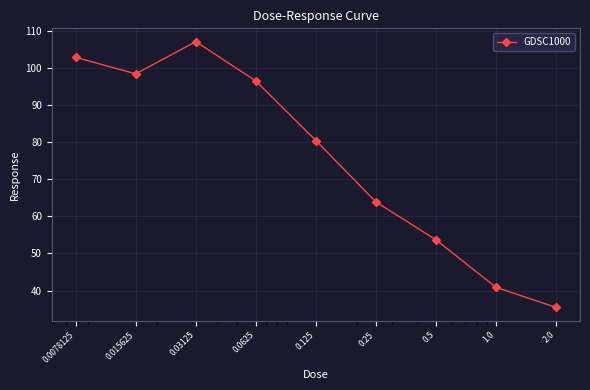

What is the smallest value displayed?

35.5